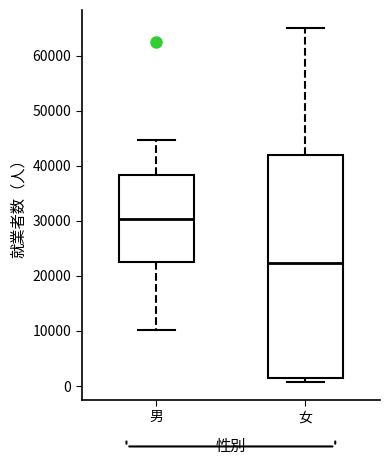

Reading left to right, transcribe this box plot: for each box, give where its median line is, the range the box spans, and where its two whiskers end, as read against the y-axis. The values are not printed on the chart, so give them approximately, as read against the axis.

男: median 30000, box 22000 to 38000, whiskers 10000 to 45000
女: median 22000, box 2000 to 42000, whiskers 1000 to 65000